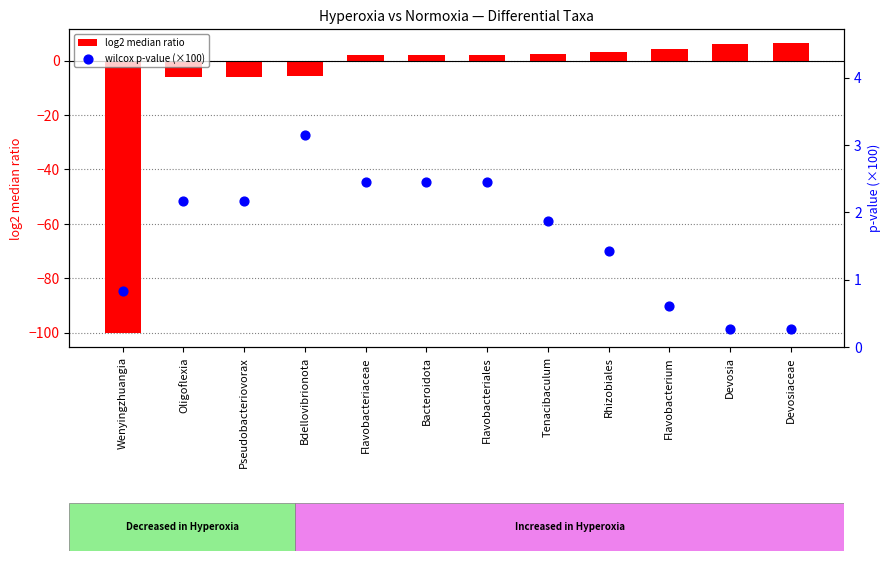

What are all the series names shown in the legend?

log2 median ratio, wilcox p-value (×100)